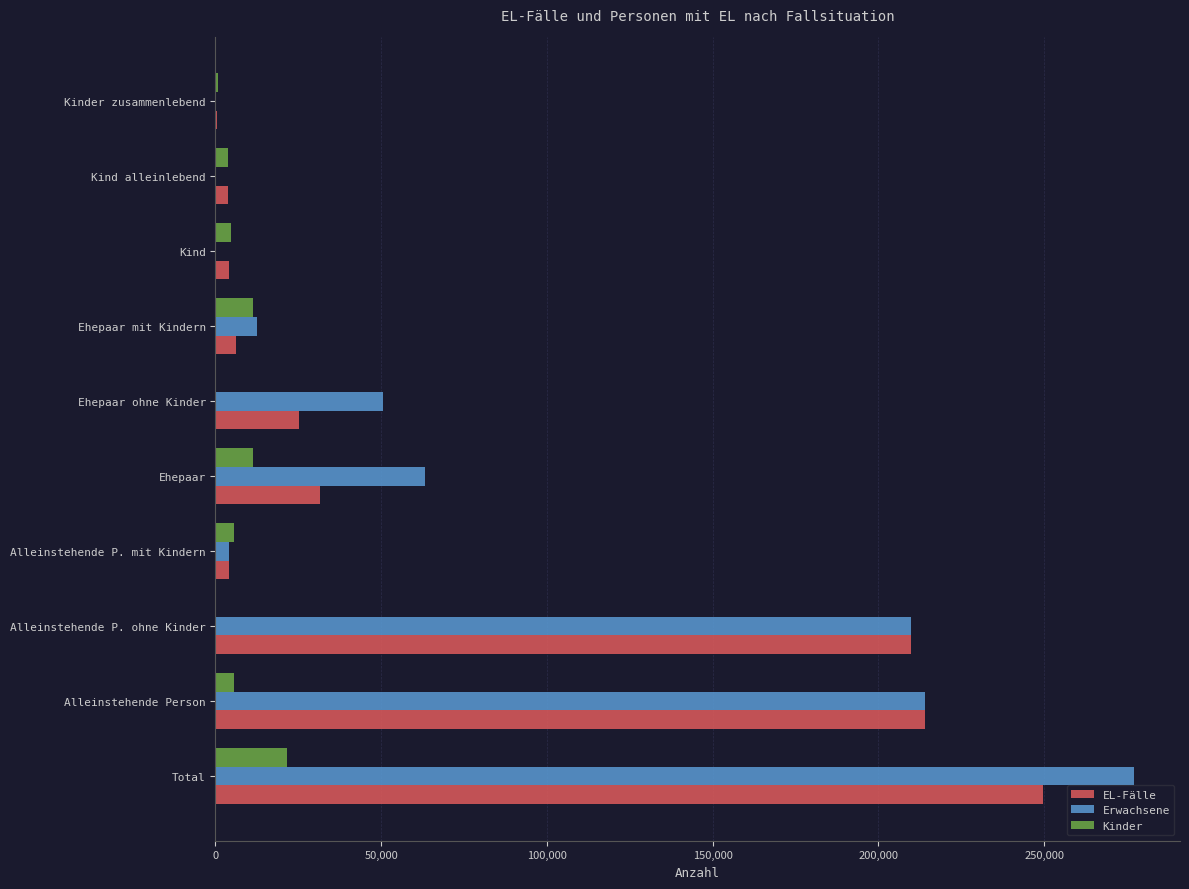

Between Alleinstehende Person and Ehepaar, which series saw the biggest shift?

EL-Fälle